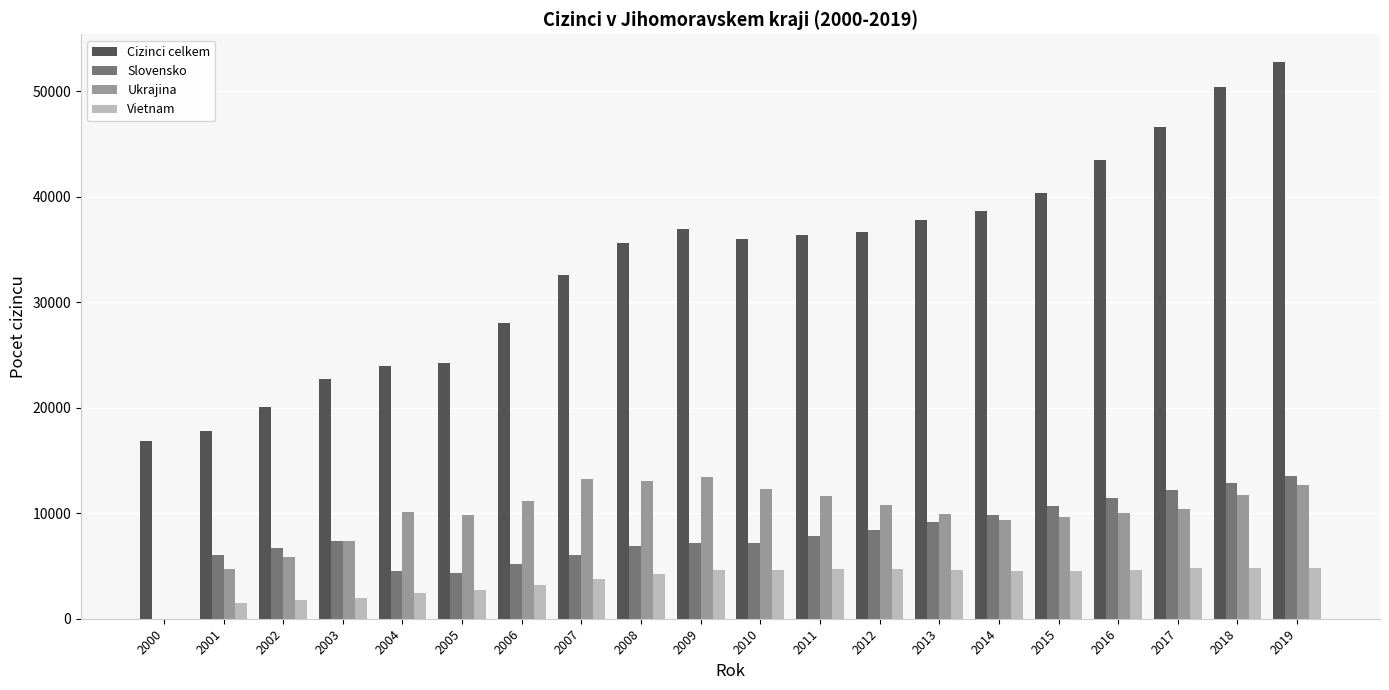

True or false: Vietnam has a value of 4620 at 2009.

True